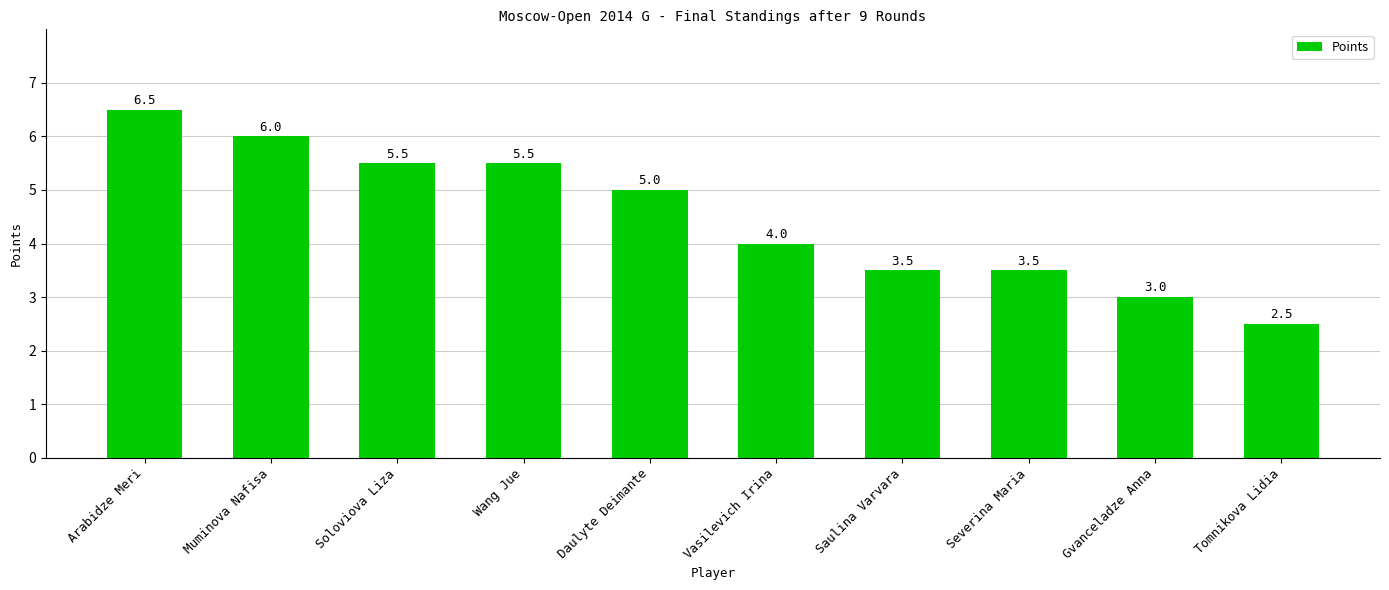

Which category has the highest value across all series?

Arabidze Meri